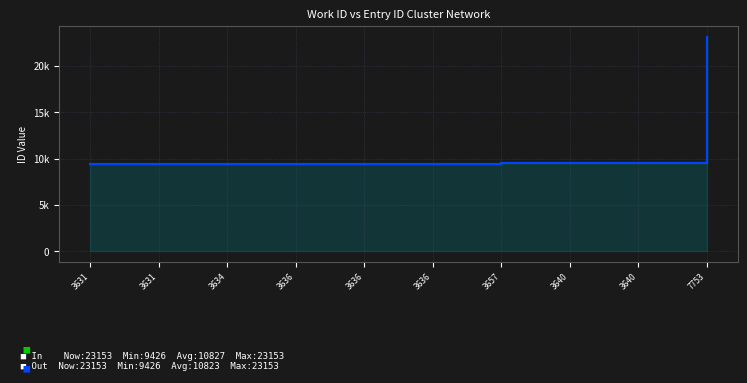

Reading right to left, what are all the values shown in this chart?

In: 7753=23153	3640=9505	3640=9501	3657=9485	3636=9457	3636=9452	3636=9437	3634=9433	3631=9428	3631=9426
Out: 7753=23153	3640=9501	3640=9501	3657=9485	3636=9437	3636=9437	3636=9437	3634=9433	3631=9426	3631=9426